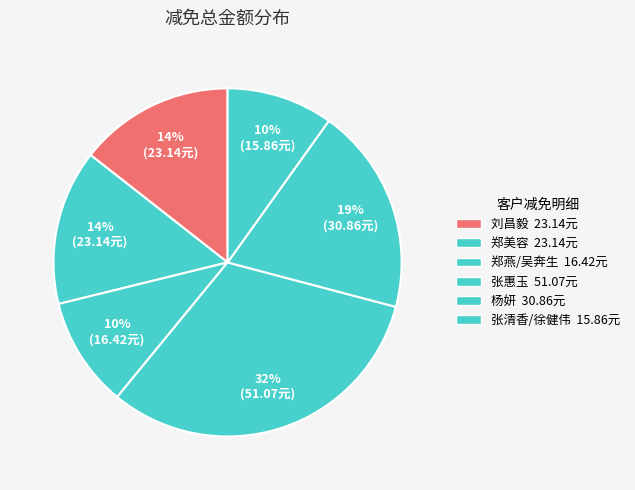

How many slices are in this pie chart?

6